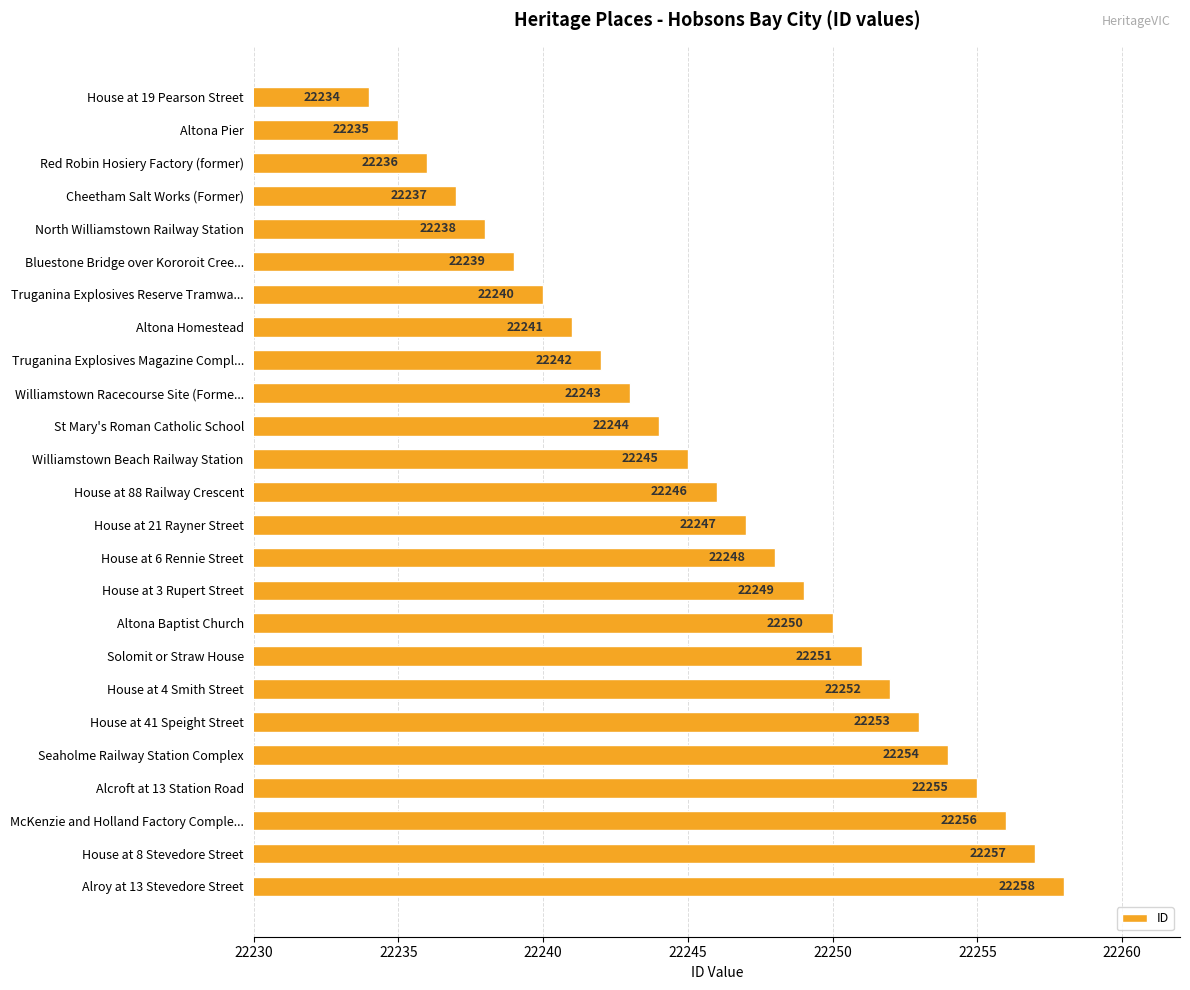

How many distinct data groups are displayed?

1